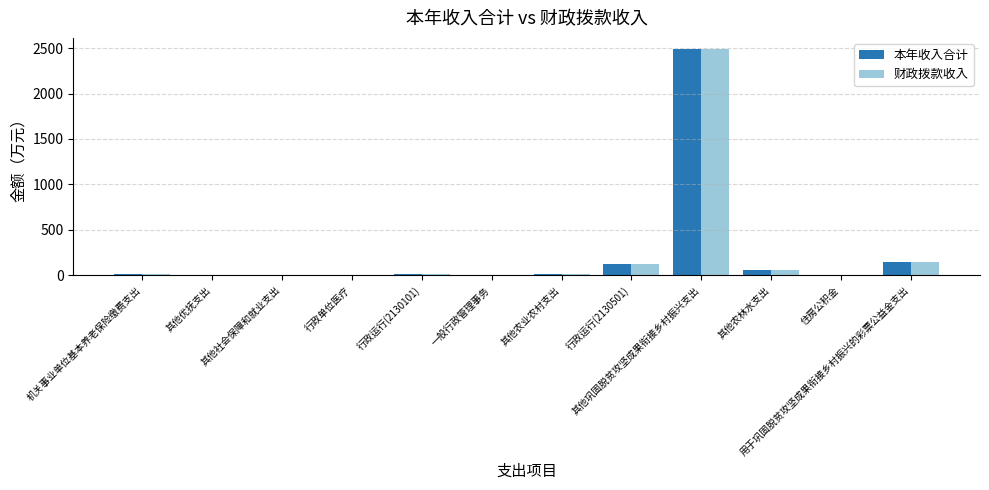

Where is 本年收入合计 nearest to the value 1244?

用于巩固脱贫攻坚成果衔接乡村振兴的彩票公益金支出